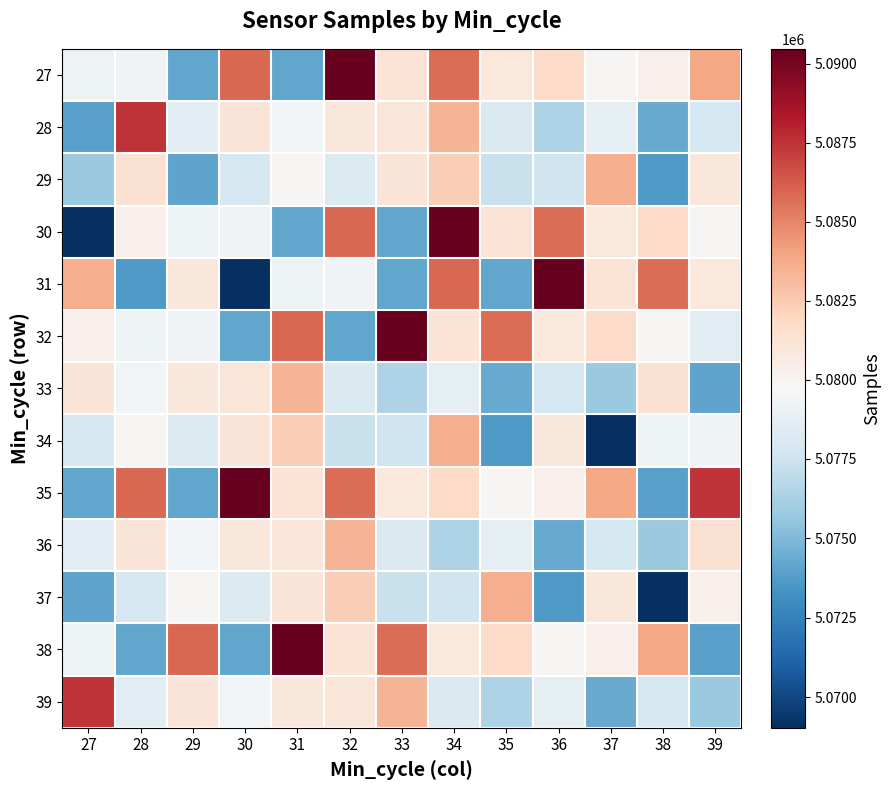

Which series has the largest total across all categories?

35